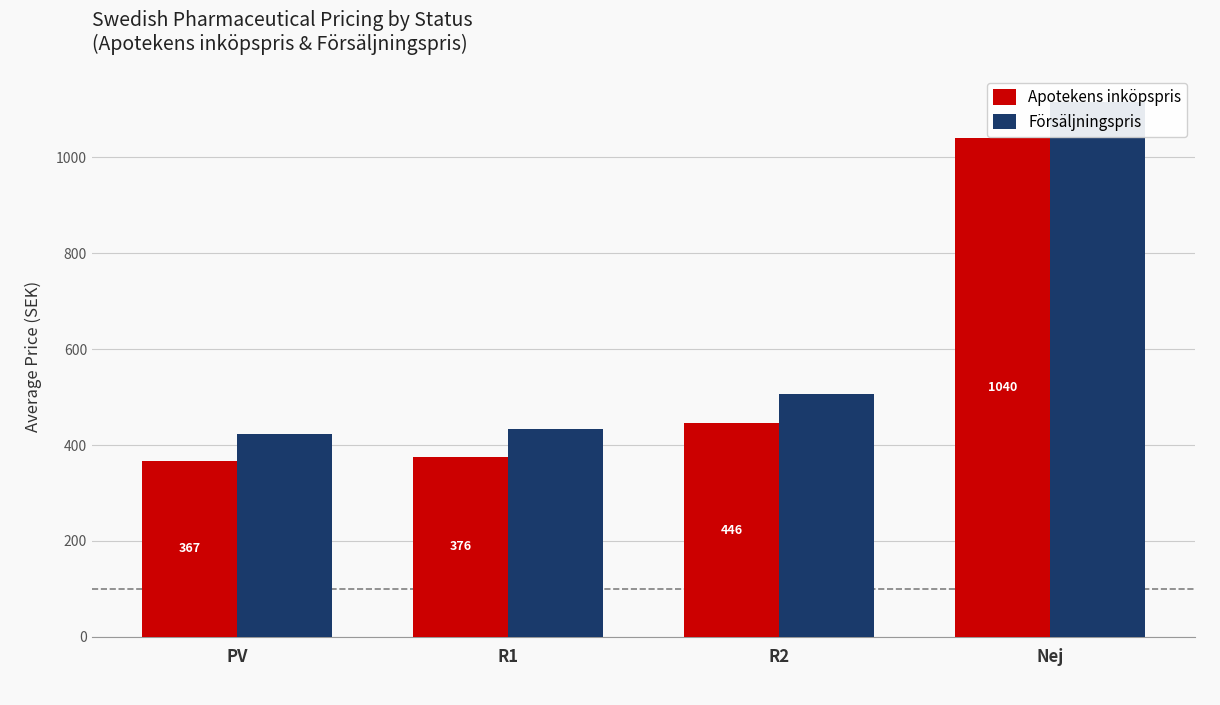

What are all the series names shown in the legend?

Apotekens inköpspris, Försäljningspris